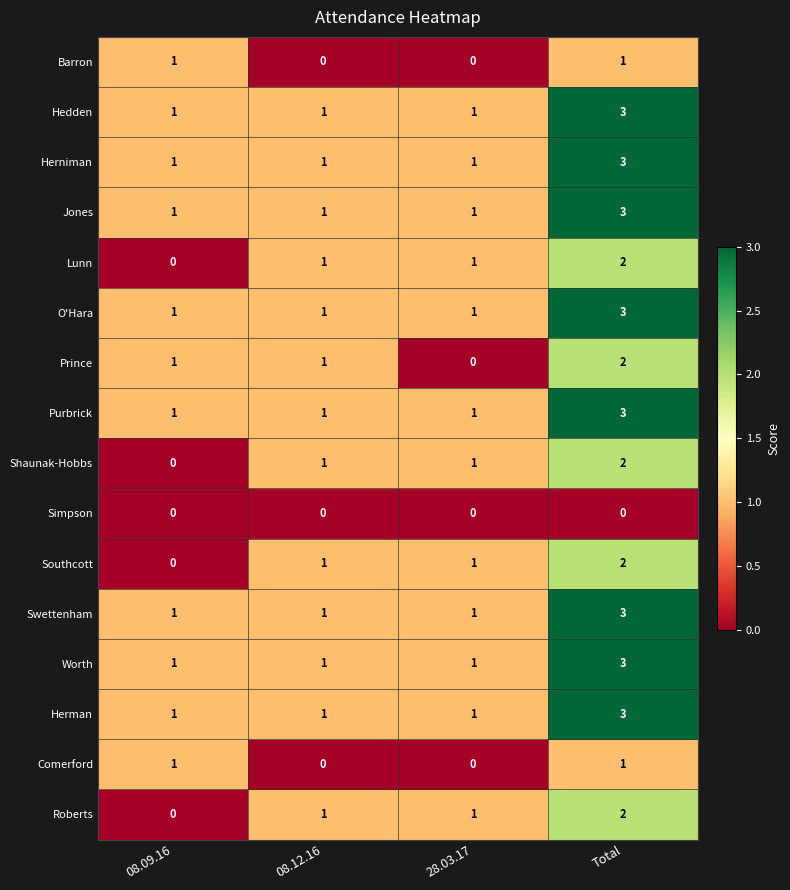

Count the Jones values in the range 1 to 3.

4